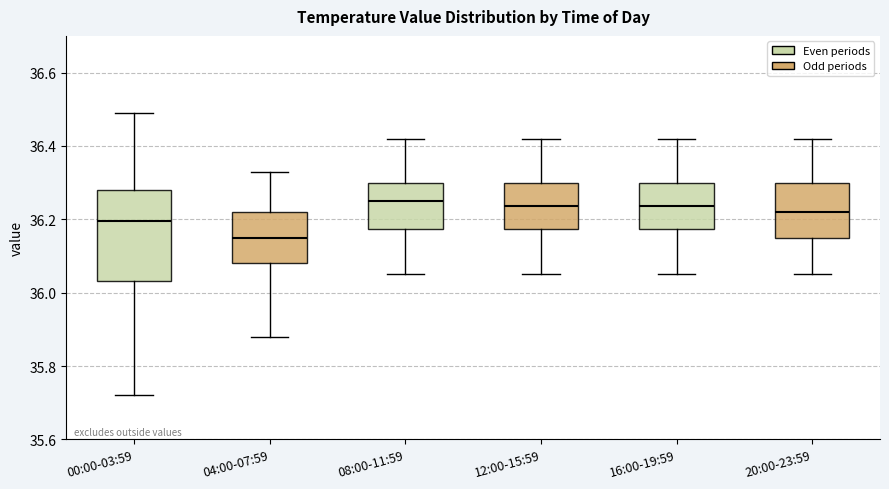

Reading left to right, read every box against the y-axis: the position of its median line, the range the box covers, and the ends of its whiskers. The values are not printed on the chart, so give them approximately, as read against the axis.

00:00-03:59: median 36.20, box 36.04 to 36.28, whiskers 35.72 to 36.50
04:00-07:59: median 36.16, box 36.08 to 36.22, whiskers 35.88 to 36.34
08:00-11:59: median 36.26, box 36.18 to 36.30, whiskers 36.06 to 36.42
12:00-15:59: median 36.24, box 36.18 to 36.30, whiskers 36.06 to 36.42
16:00-19:59: median 36.24, box 36.18 to 36.30, whiskers 36.06 to 36.42
20:00-23:59: median 36.22, box 36.16 to 36.30, whiskers 36.06 to 36.42